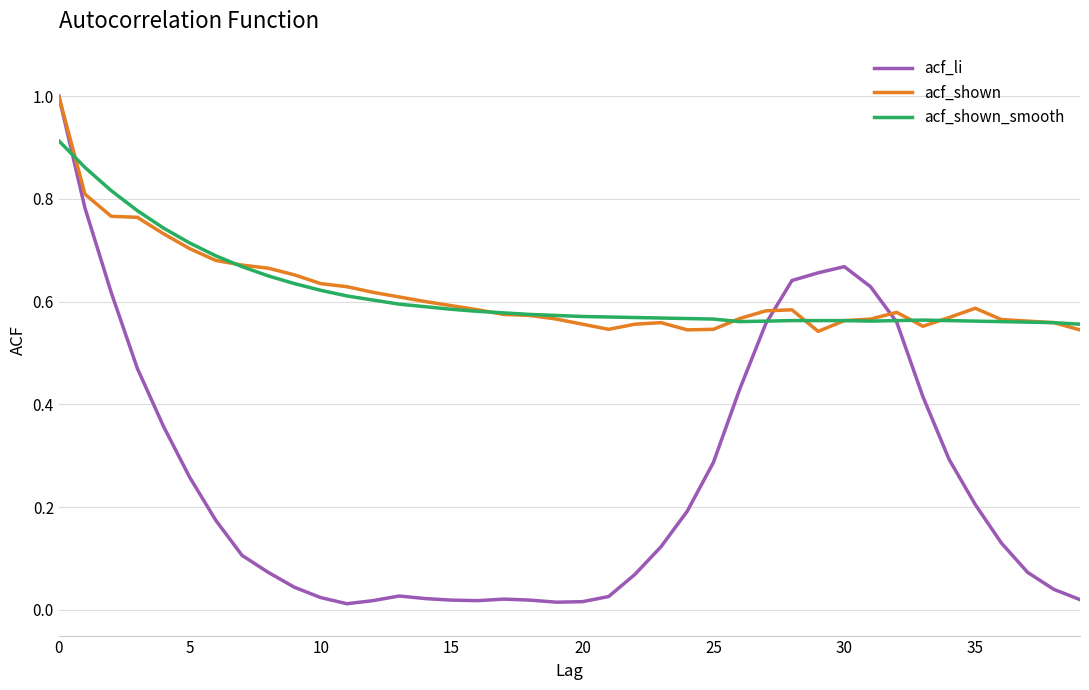

What is the maximum value shown in the chart?

1.0